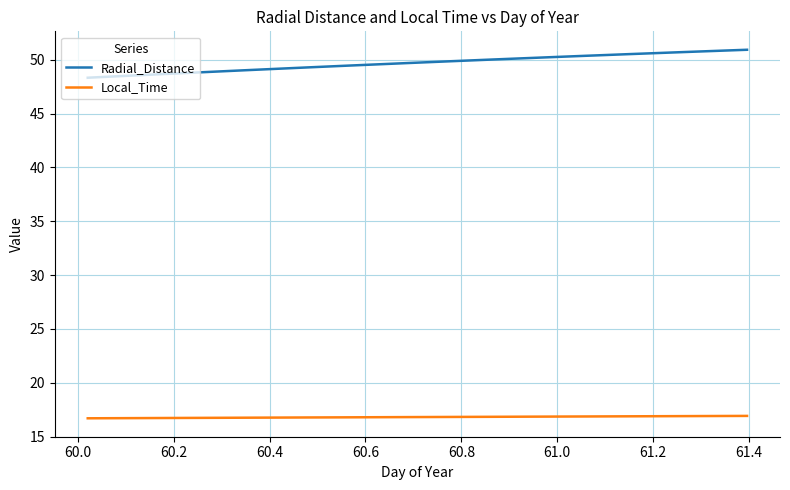

What is the lowest value of the Local_Time series?

16.7